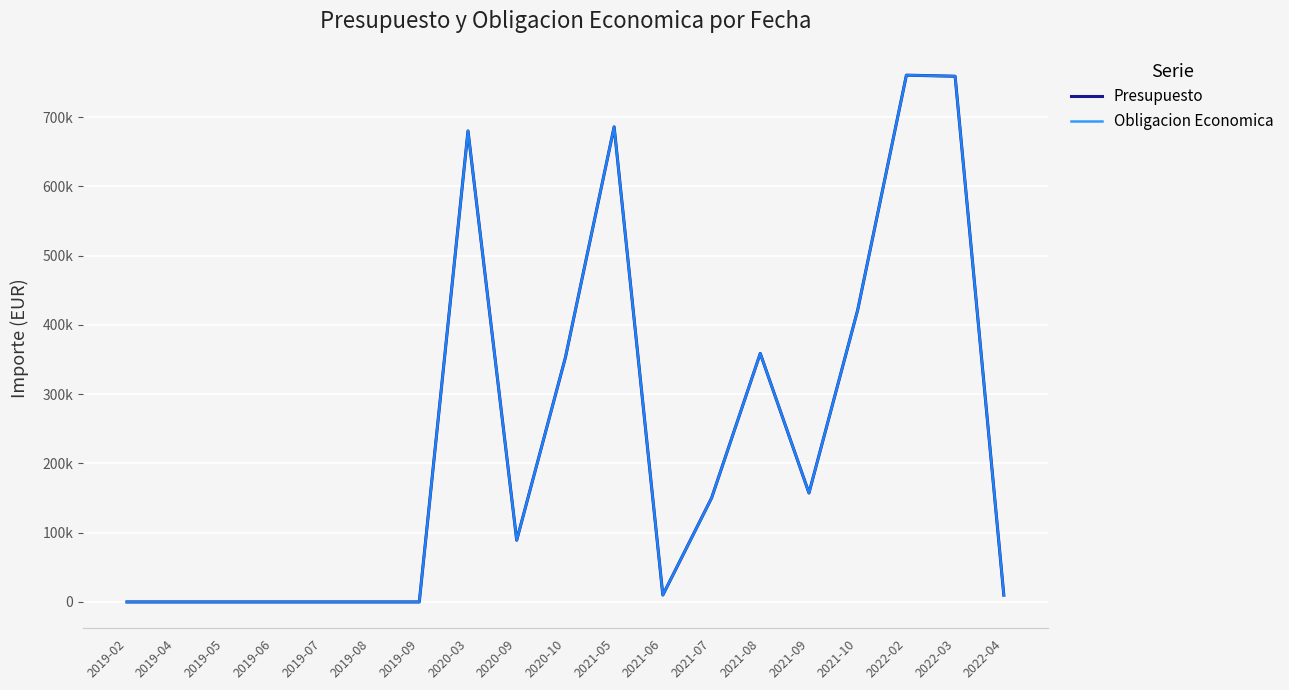

Does the chart have visible grid lines?

Yes